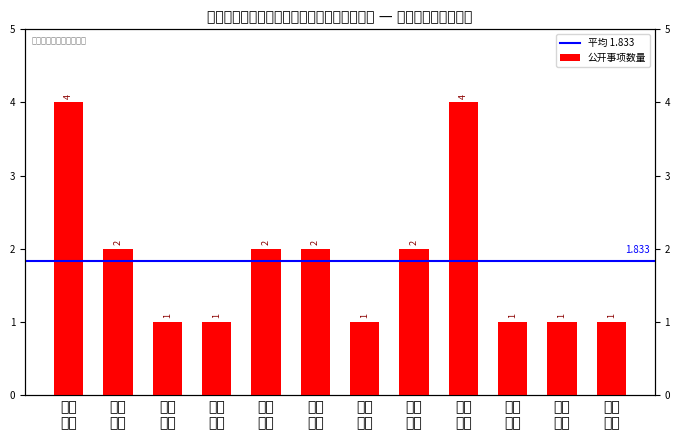

Which label corresponds to the largest value in the chart?

组织 机构